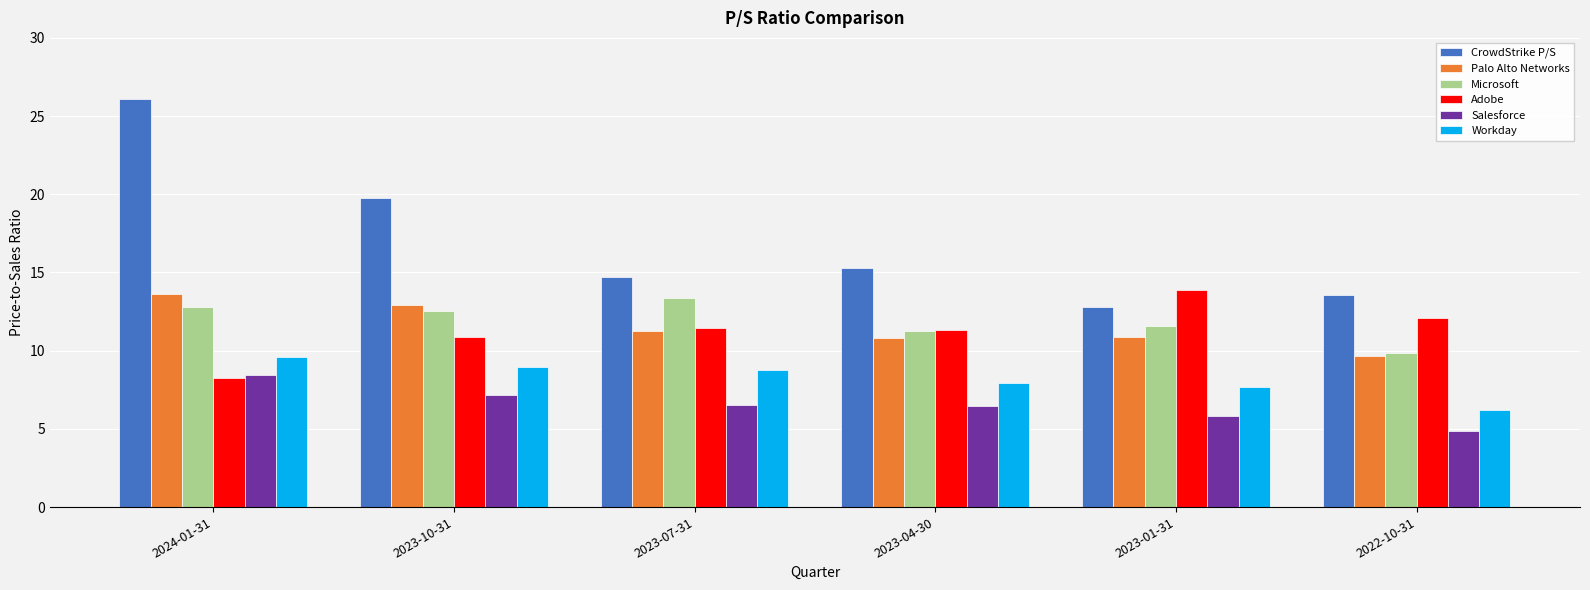

How many groups of bars are there?

6